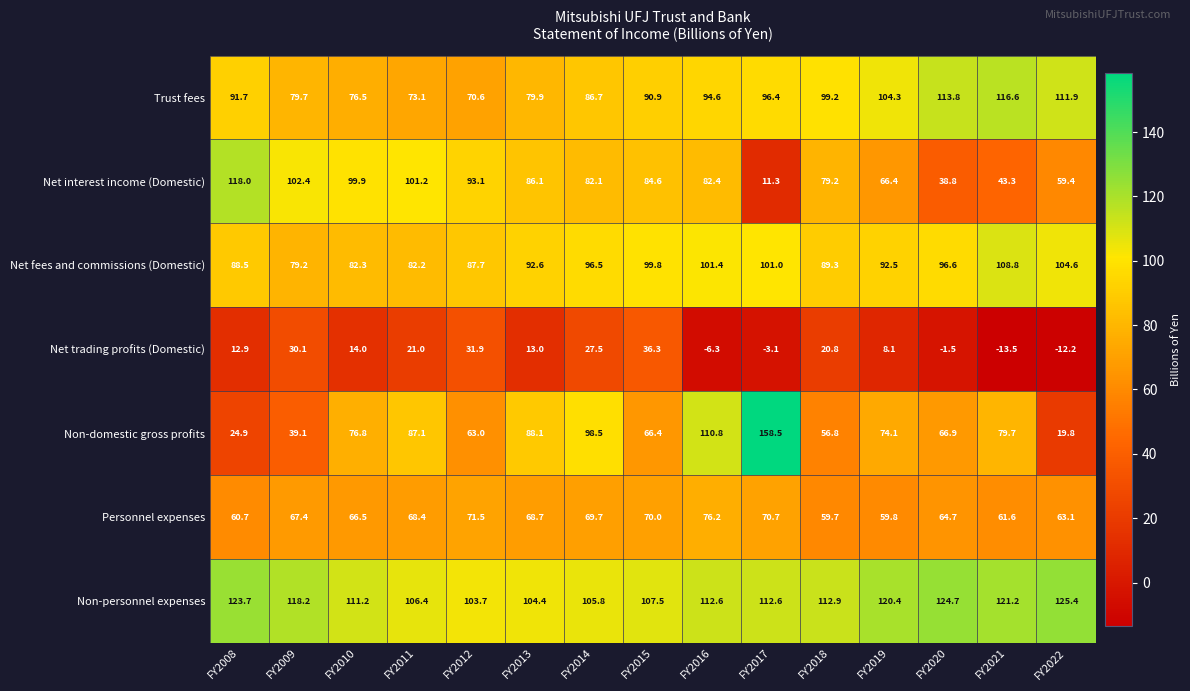

Is it true that Trust fees equals 129.2 at FY2017?

False